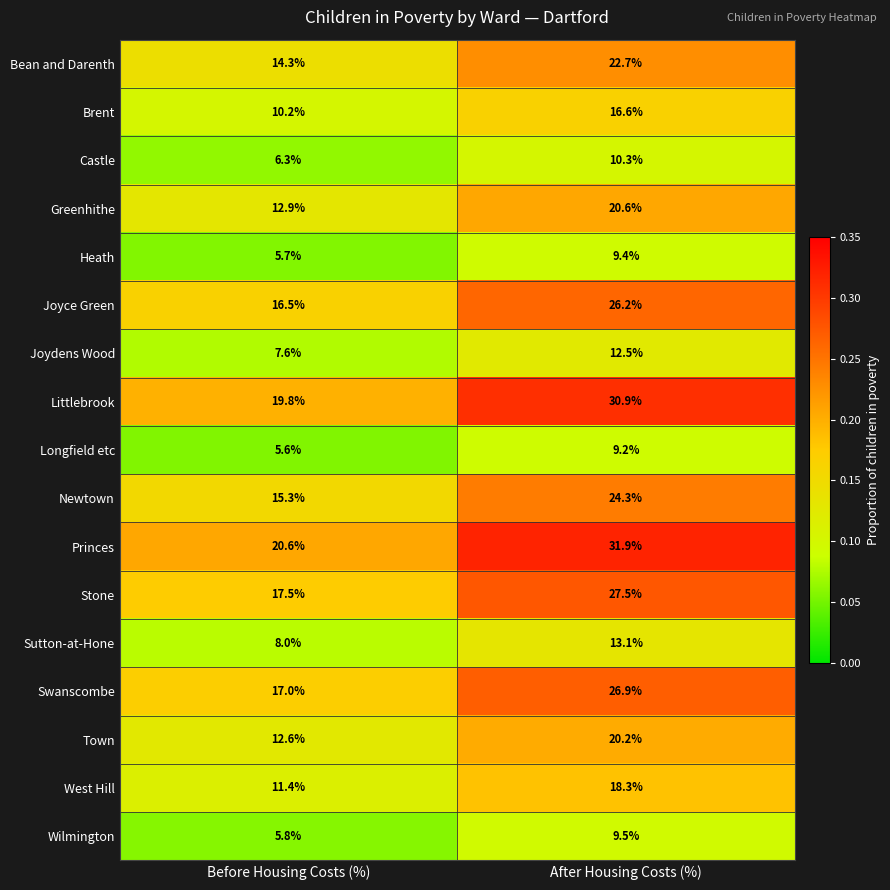

Where is Bean and Darenth nearest to the value 18?

Before Housing Costs (%)